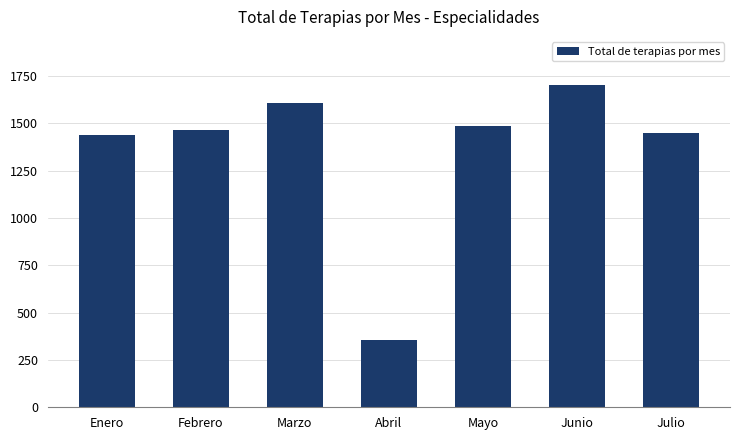

Reading left to right, list all the values displayed in this chart.

1438	1463	1610	358	1486	1702	1450